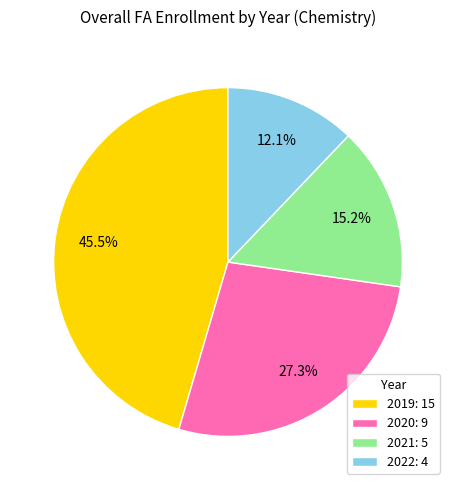

What percentage is the 2022 slice, to the nearest percent?

12%